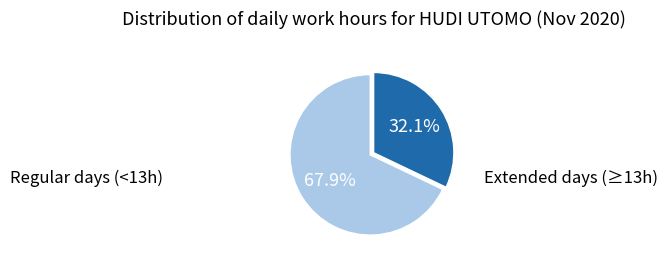

To the nearest percent, what is the difference between the largest and smallest slice percentages?

36%